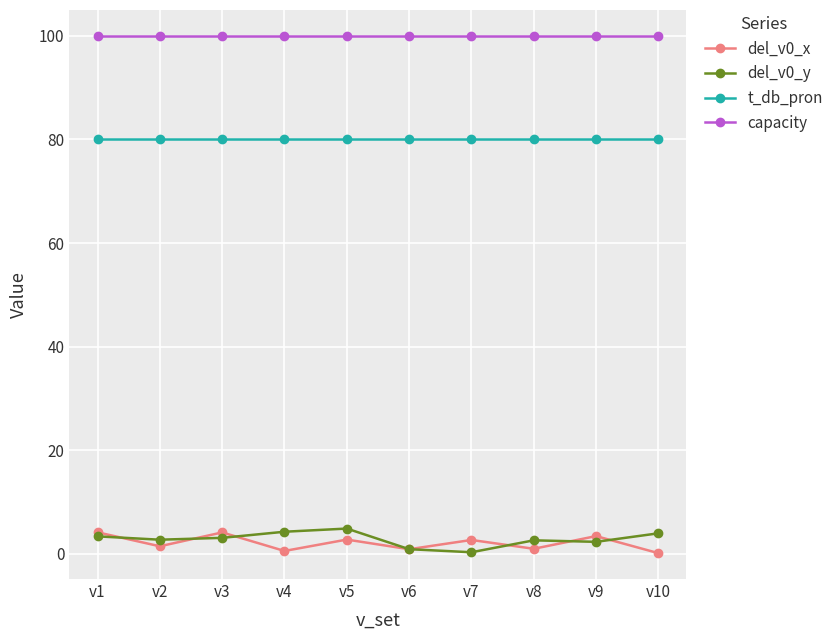

Where is the first local maximum for del_v0_x?

v3